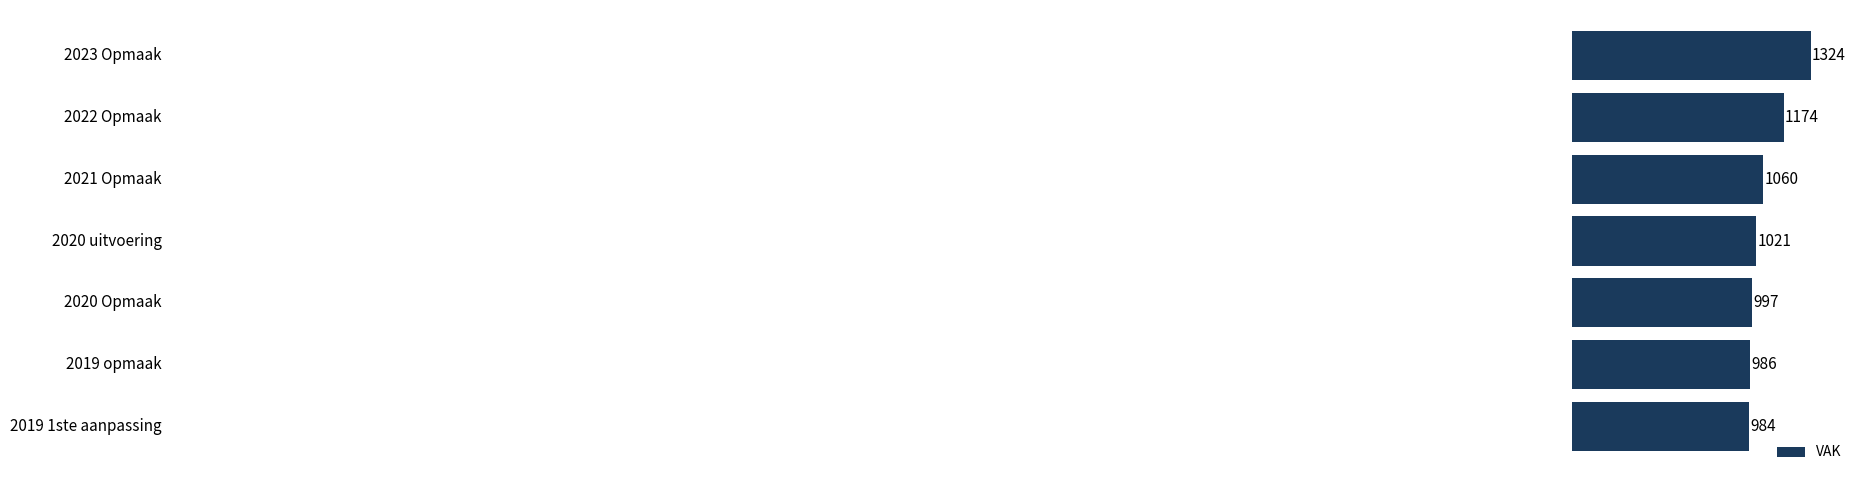

Count the number of categories in the chart.

7